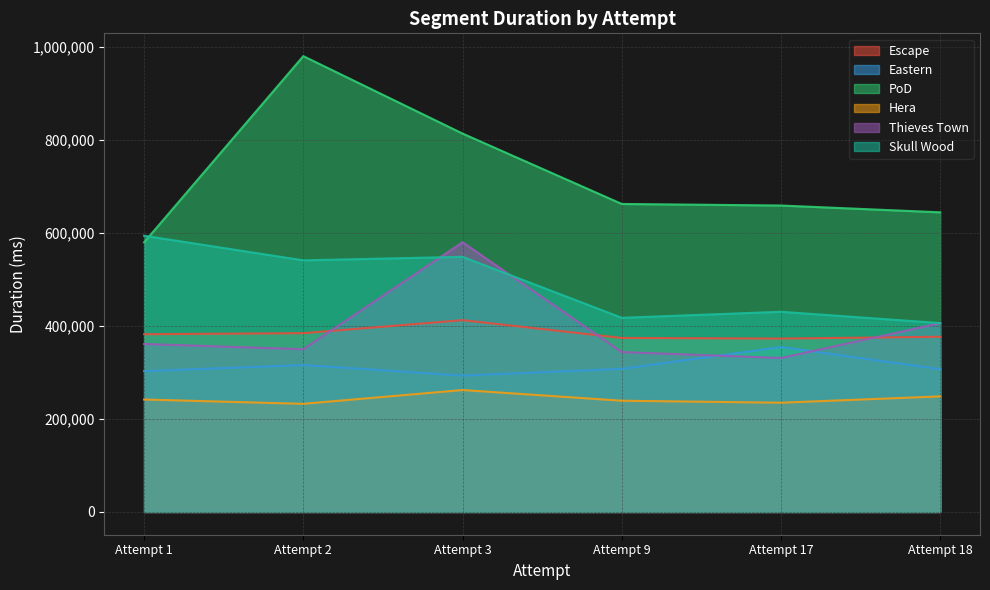

Reading left to right, list all the values displayed in this chart.

Escape: Attempt 1=382362	Attempt 2=384568	Attempt 3=412571	Attempt 9=374321	Attempt 17=372969	Attempt 18=376856
Eastern: Attempt 1=302920	Attempt 2=316014	Attempt 3=293382	Attempt 9=307802	Attempt 17=354794	Attempt 18=307050
PoD: Attempt 1=579937	Attempt 2=980599	Attempt 3=814038	Attempt 9=662564	Attempt 17=659212	Attempt 18=644573
Hera: Attempt 1=241824	Attempt 2=232593	Attempt 3=262245	Attempt 9=239243	Attempt 17=234989	Attempt 18=248605
Thieves Town: Attempt 1=361359	Attempt 2=349999	Attempt 3=580233	Attempt 9=343882	Attempt 17=331186	Attempt 18=406048
Skull Wood: Attempt 1=594177	Attempt 2=541224	Attempt 3=548819	Attempt 9=417610	Attempt 17=430602	Attempt 18=406288